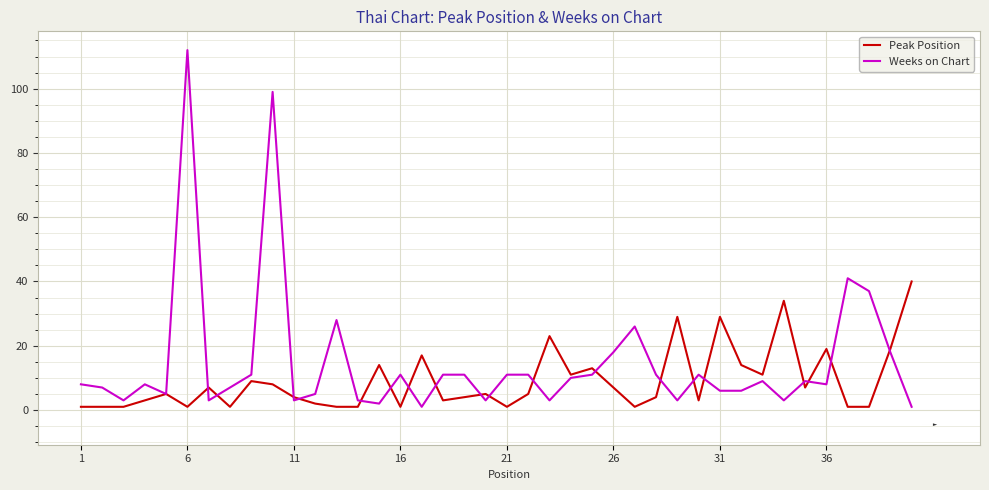

After their last crossing, which series has the higher values: Weeks on Chart or Peak Position?

Peak Position